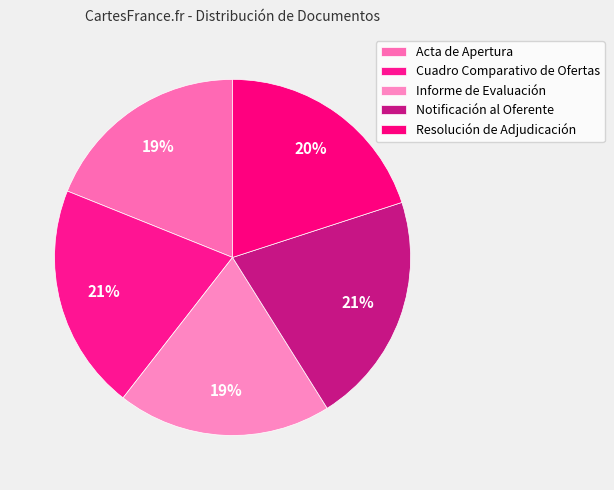

Rank the categories by value from lowest to highest.

Acta de Apertura, Informe de Evaluación, Resolución de Adjudicación, Cuadro Comparativo de Ofertas, Notificación al Oferente